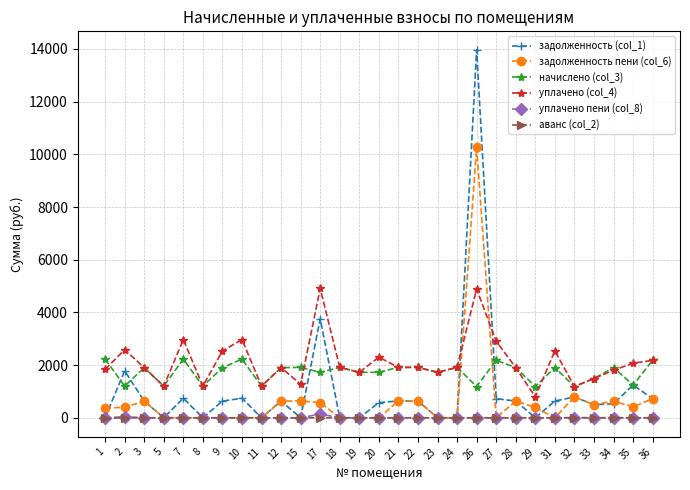

How many lines are shown in the chart?

6